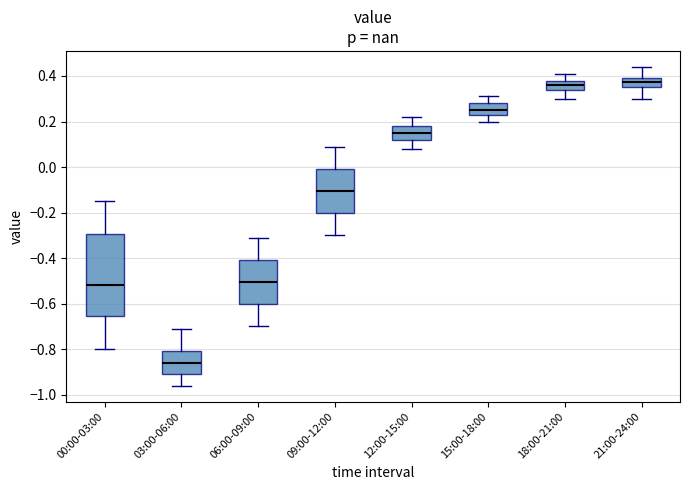

Which box has the lowest median line?

03:00-06:00